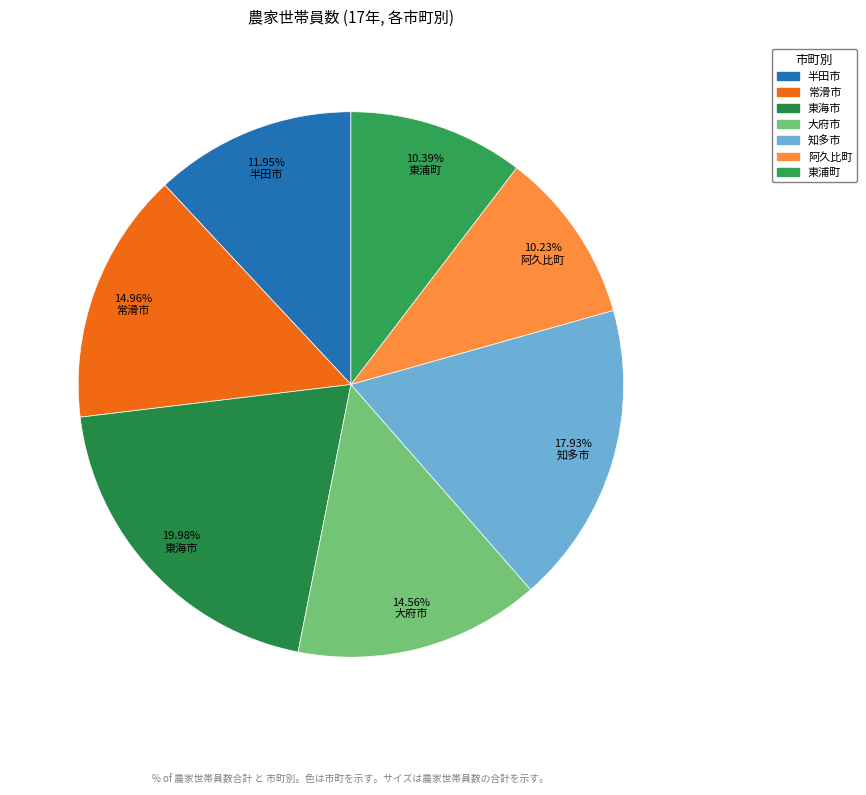

Is it true that 大府市 is 15% of the pie?

True